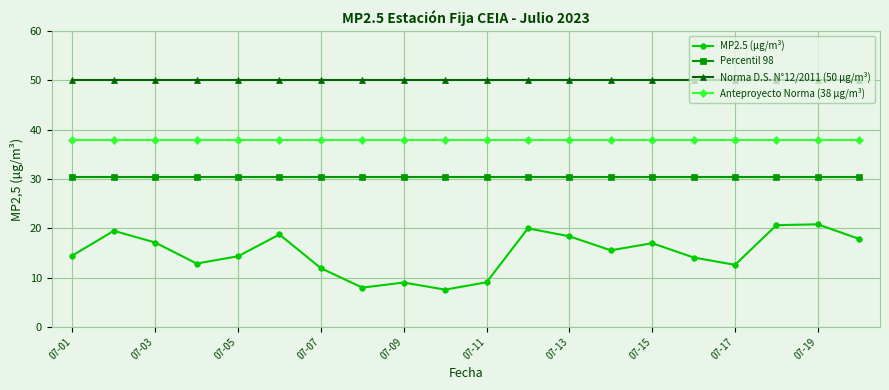

How many lines are shown in the chart?

4